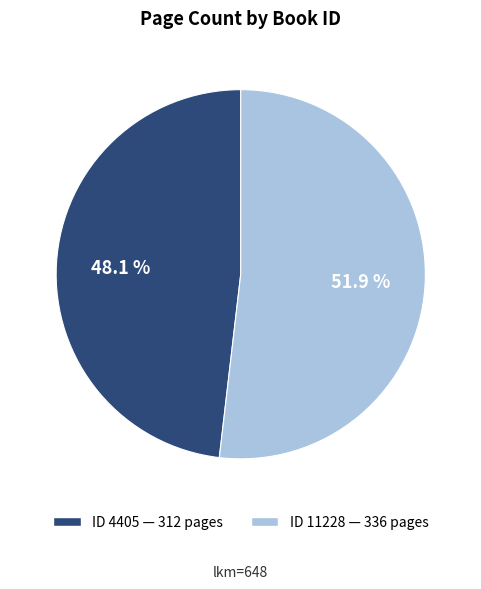

Is there a majority slice in this chart?

Yes